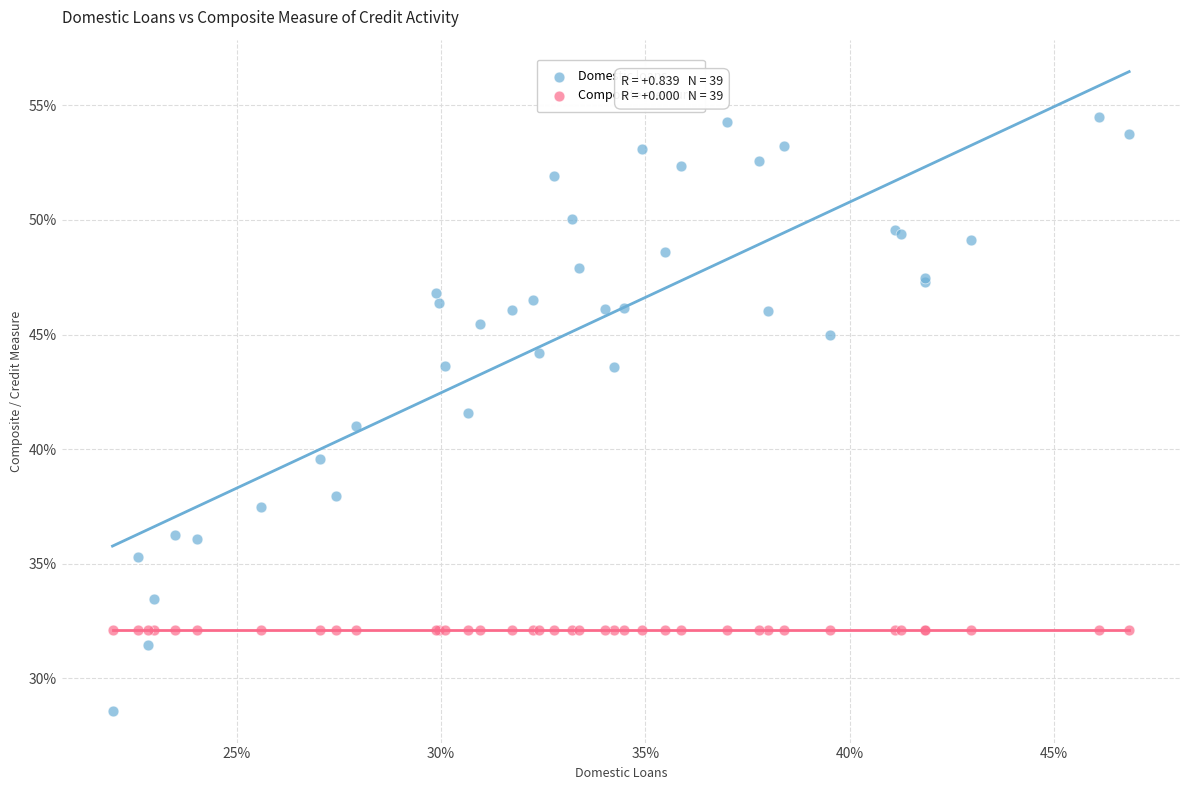

Which series contains the lowest Y value?

Domestic loans